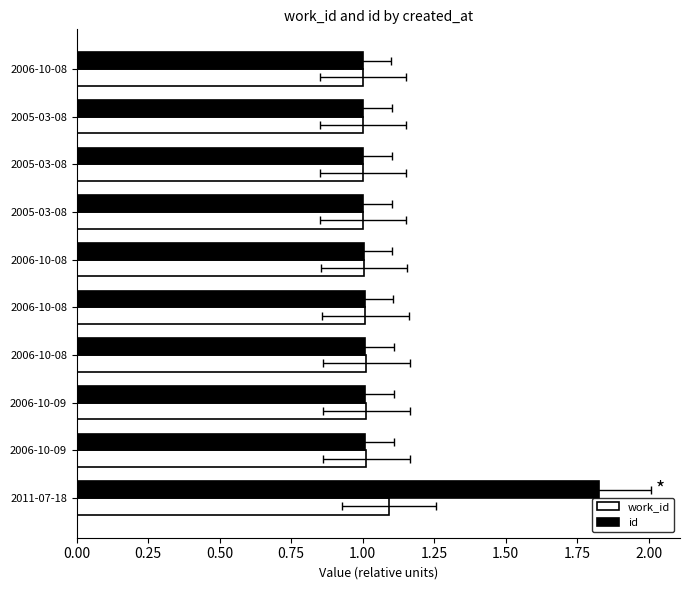

How many data points does each series have?

10